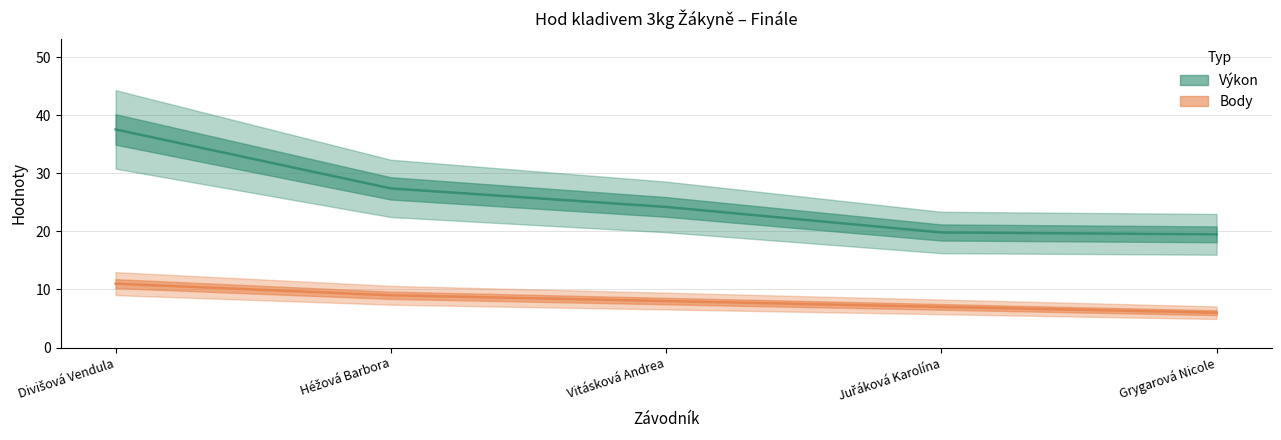

Rank the categories by Body value from highest to lowest.

Divišová Vendula, Héžová Barbora, Vitásková Andrea, Juřáková Karolína, Grygarová Nicole